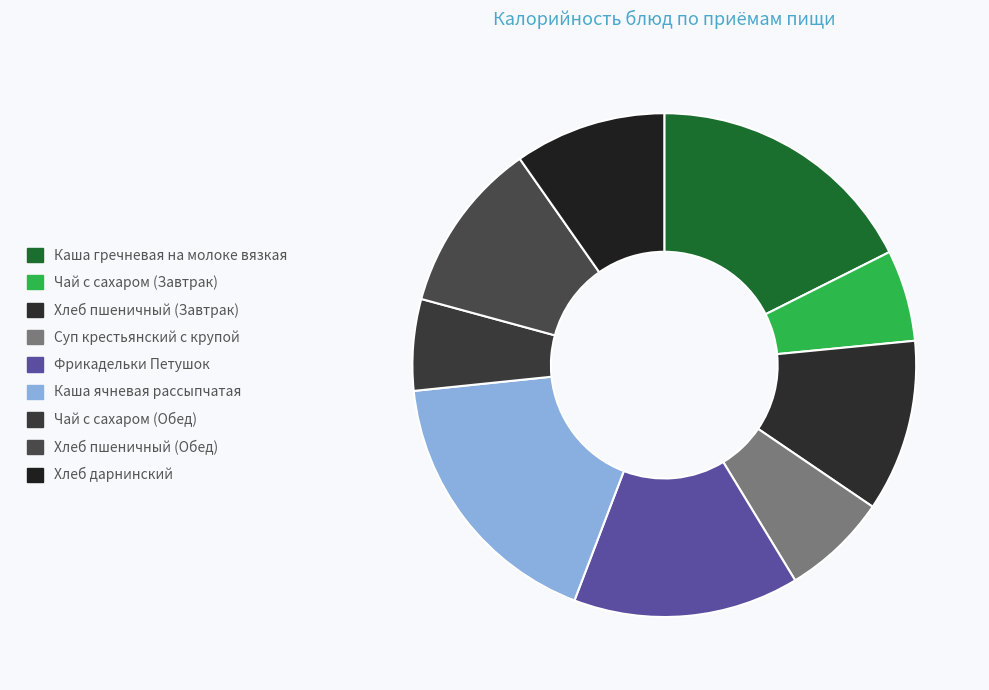

Rank the categories by value from highest to lowest.

Каша гречневая на молоке вязкая, Каша ячневая рассыпчатая, Фрикадельки Петушок, Хлеб пшеничный (Завтрак), Хлеб пшеничный (Обед), Хлеб дарнинский, Суп крестьянский с крупой, Чай с сахаром (Завтрак), Чай с сахаром (Обед)